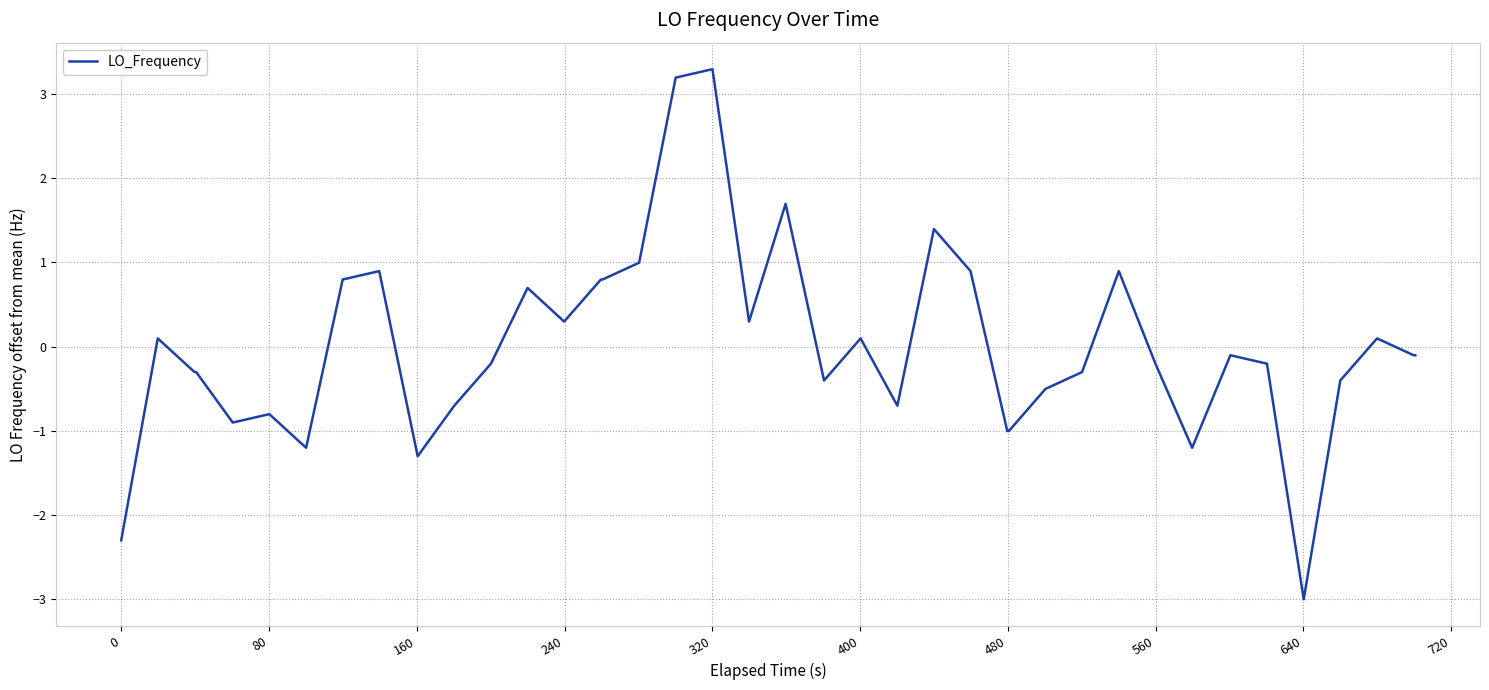

What is the minimum value shown in the chart?

-3.0